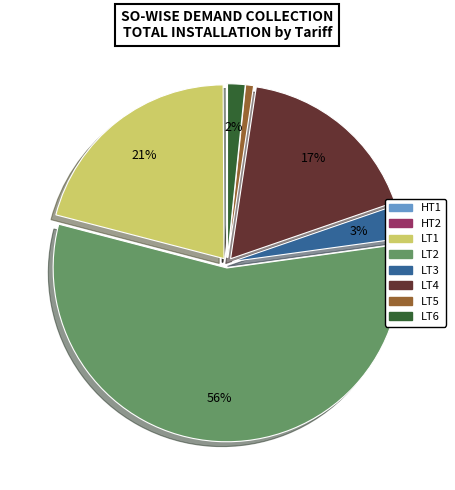

True or false: LT5 accounts for 11% of the total.

False